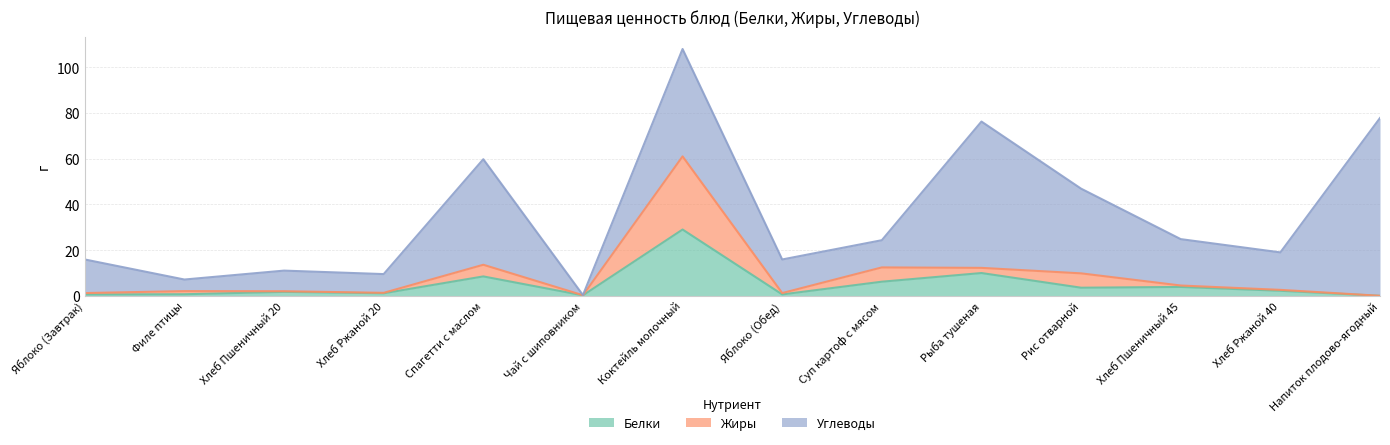

In Белки, how many points are higher than both neighbors (excluding endpoints)?

5